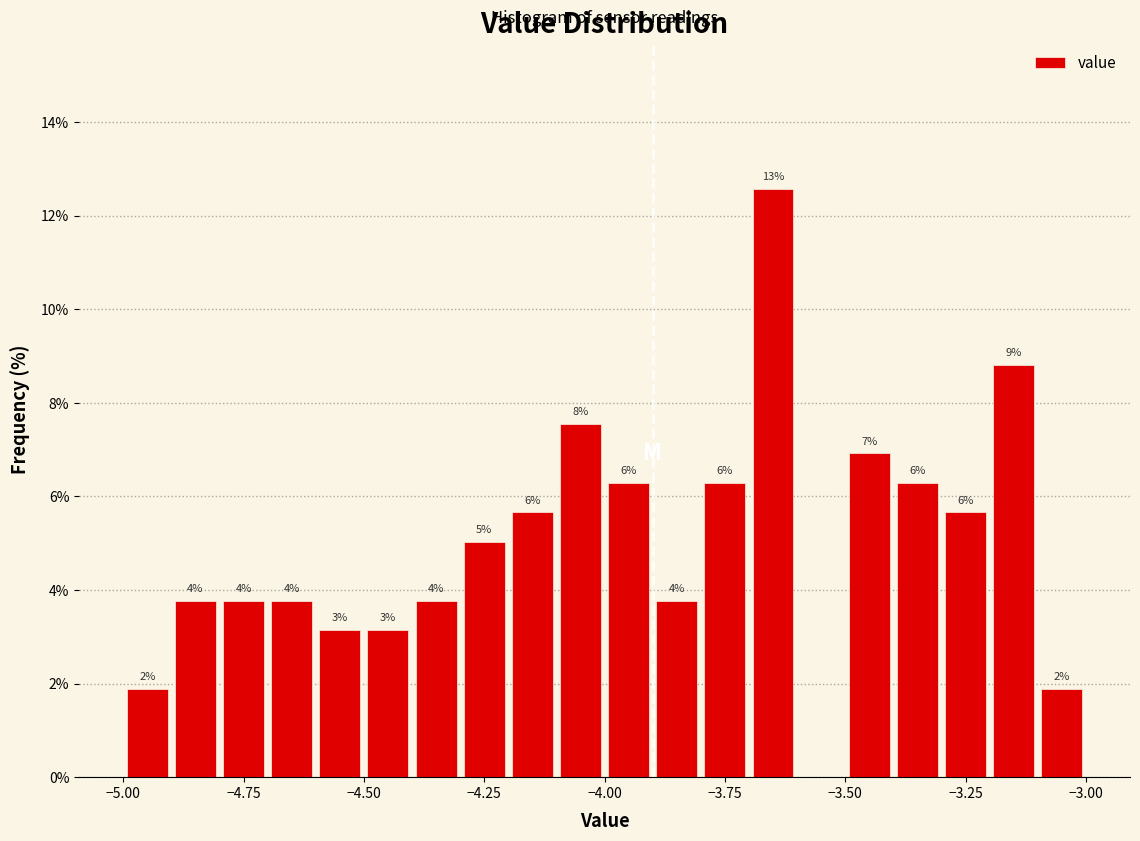

Around what value on the x-axis is the tallest bar? Give the approximate position of its centre, as read against the axis.

-3.65